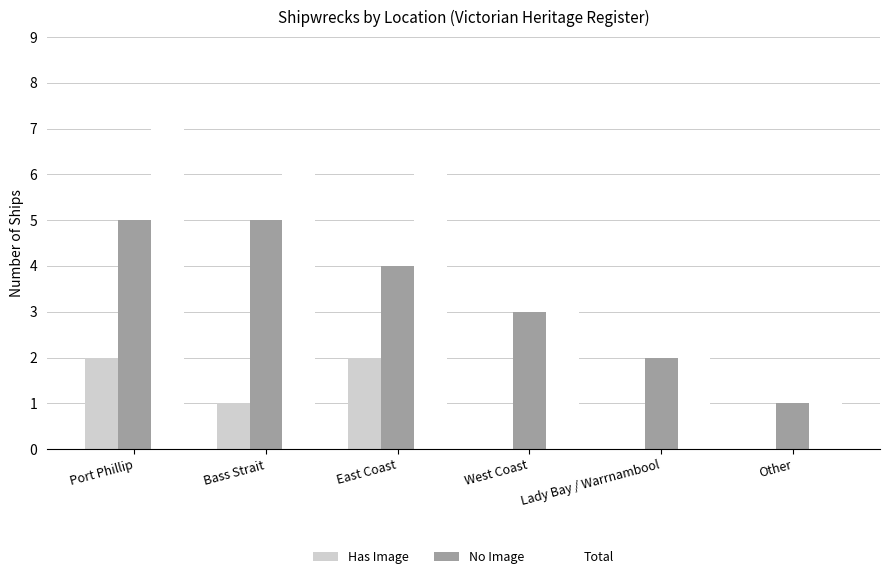

What is the spread (max minus min) of values at Lady Bay / Warrnambool?

2